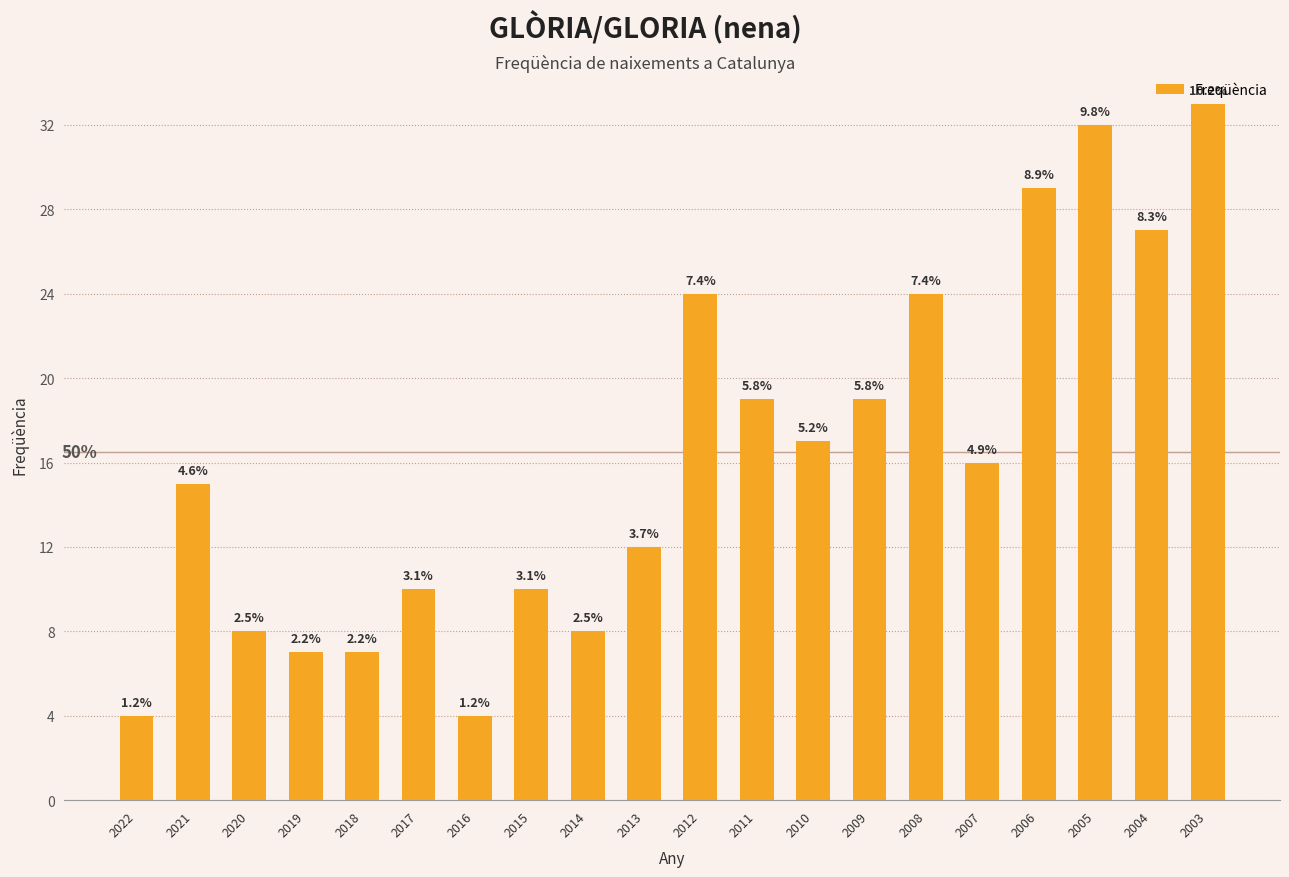

What is the difference between the values at 2003 and 2015?

23